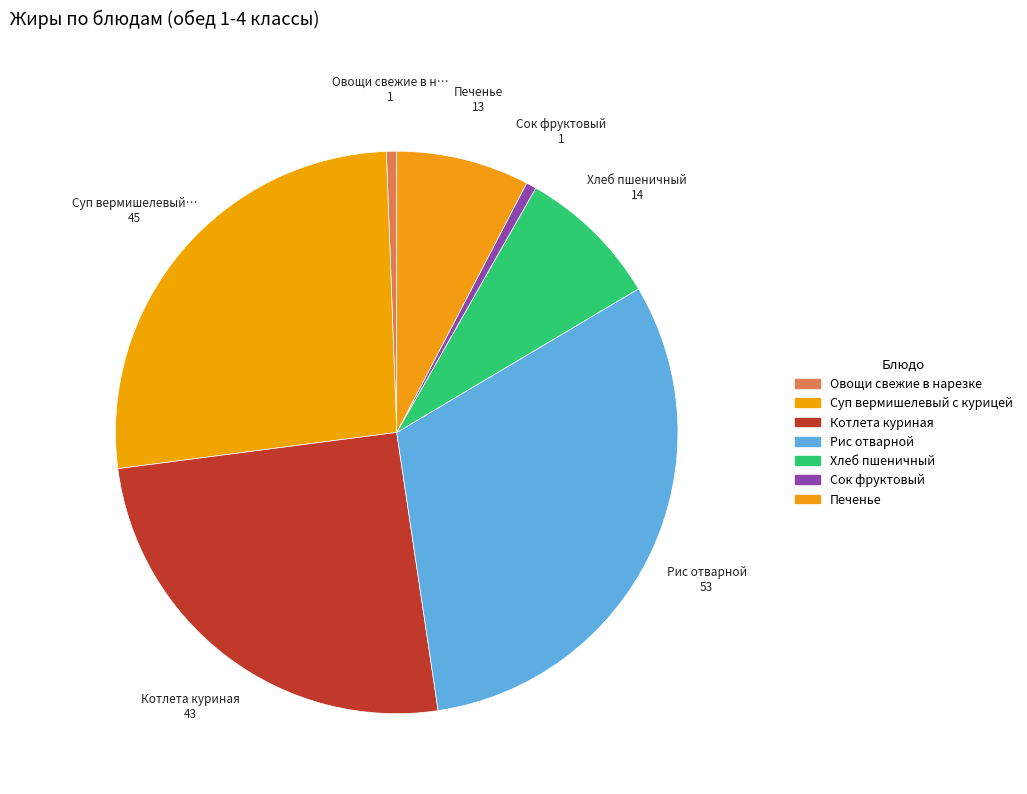

Rank the categories by value from highest to lowest.

Рис отварной, Суп вермишелевый с курицей, Котлета куриная, Хлеб пшеничный, Печенье, Овощи свежие в нарезке, Сок фруктовый